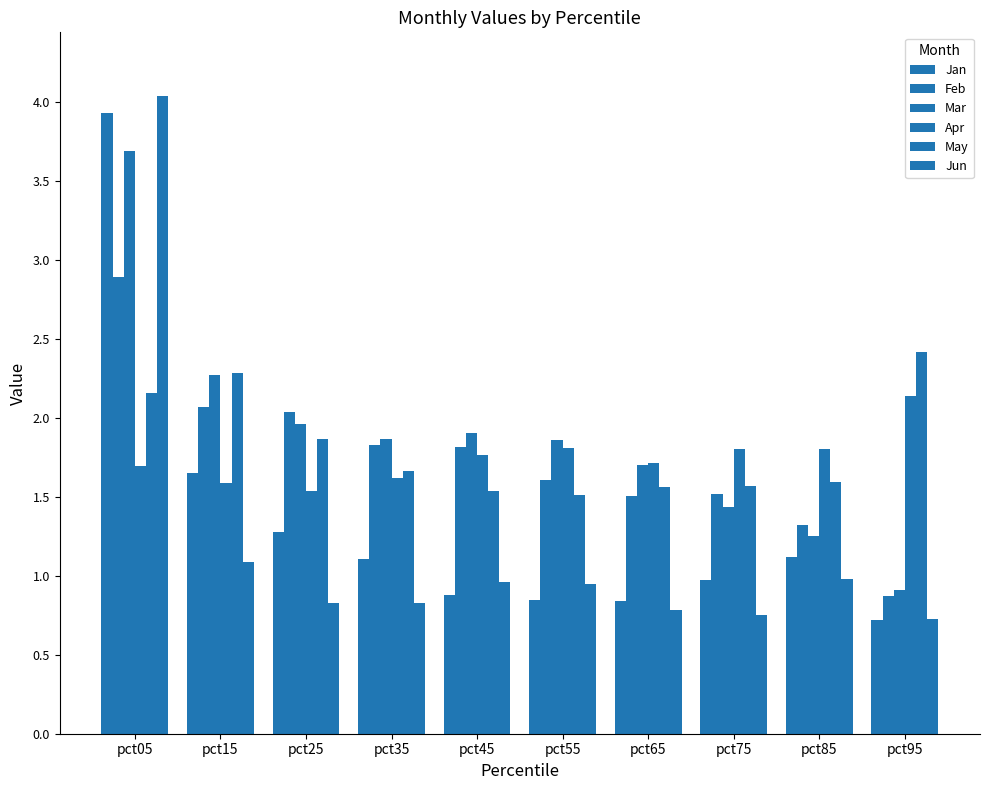

What is the value of the May bar at the 1st from the left?

2.2